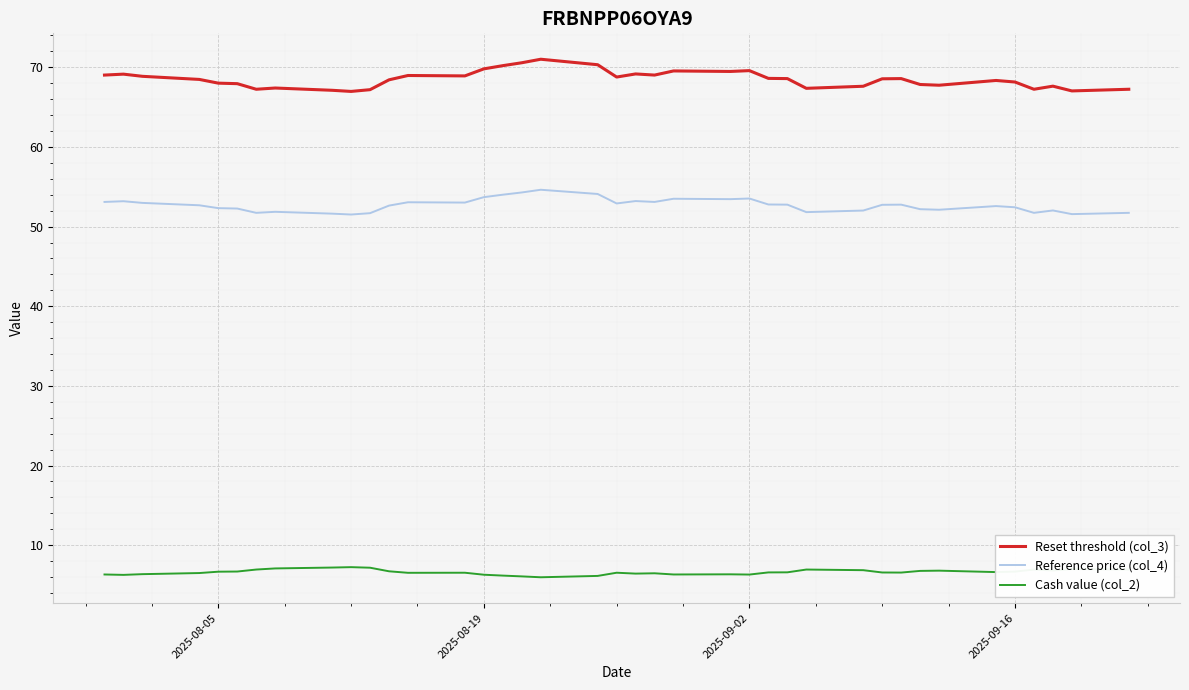

How many lines are shown in the chart?

3